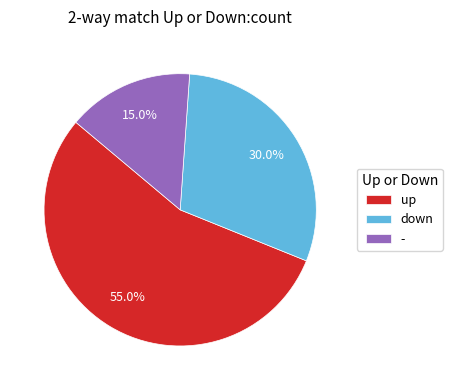

What portion of the pie excludes up?

45.0%